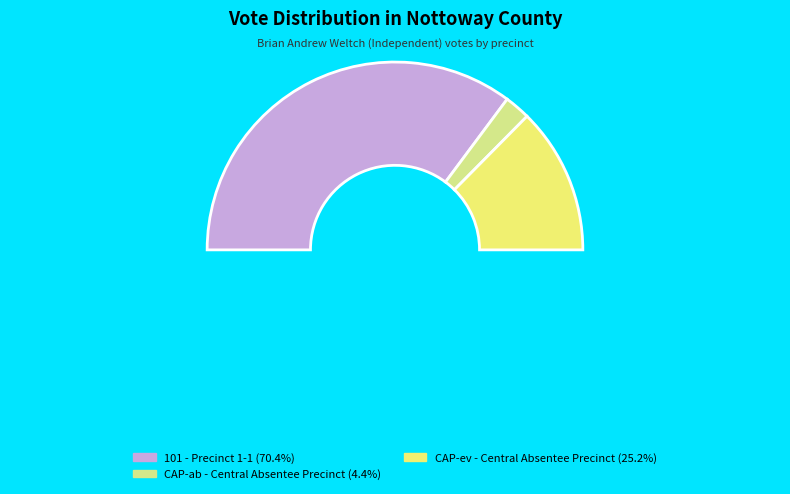

Combined, do 101 - Precinct 1-1 and ##ev - Central Absentee Precinct account for over 50%?

Yes